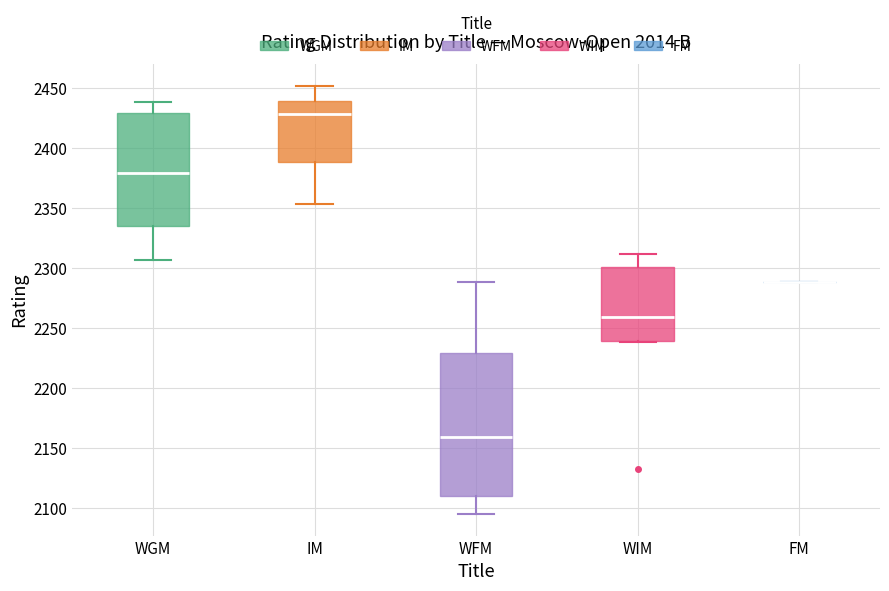

Reading left to right, read every box against the y-axis: the position of its median line, the range the box covers, and the ends of its whiskers. The values are not printed on the chart, so give them approximately, as read against the axis.

WGM: median 2380, box 2335 to 2430, whiskers 2305 to 2440
IM: median 2430, box 2390 to 2440, whiskers 2355 to 2450
WFM: median 2160, box 2110 to 2230, whiskers 2095 to 2290
WIM: median 2260, box 2240 to 2300, whiskers 2240 to 2310
FM: box collapsed to a line at 2290, whiskers 2290 to 2290